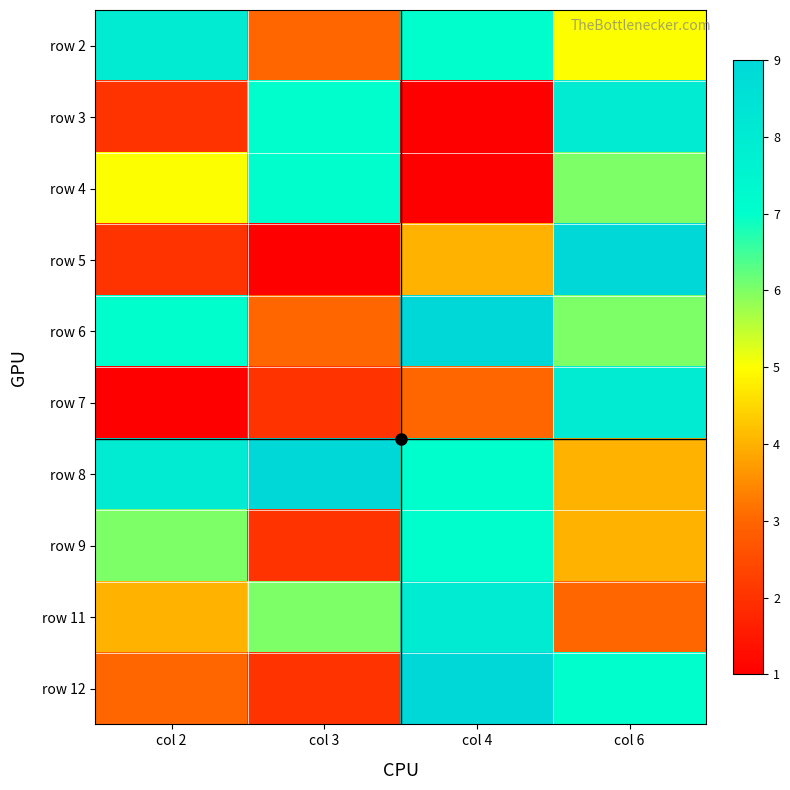

Which series has the largest range (max minus min)?

row 5